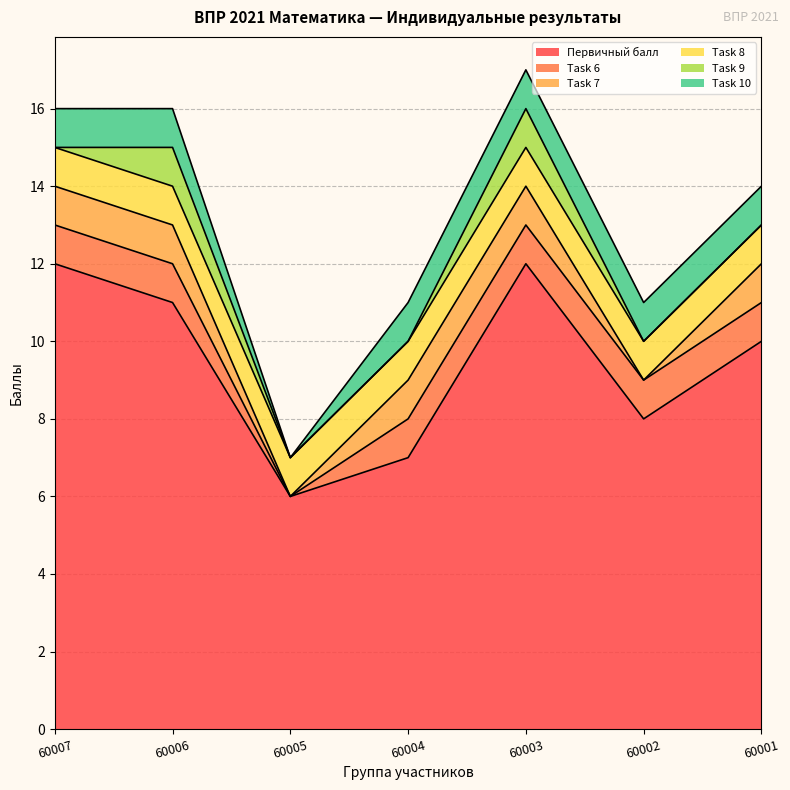

How many lines are shown in the chart?

6